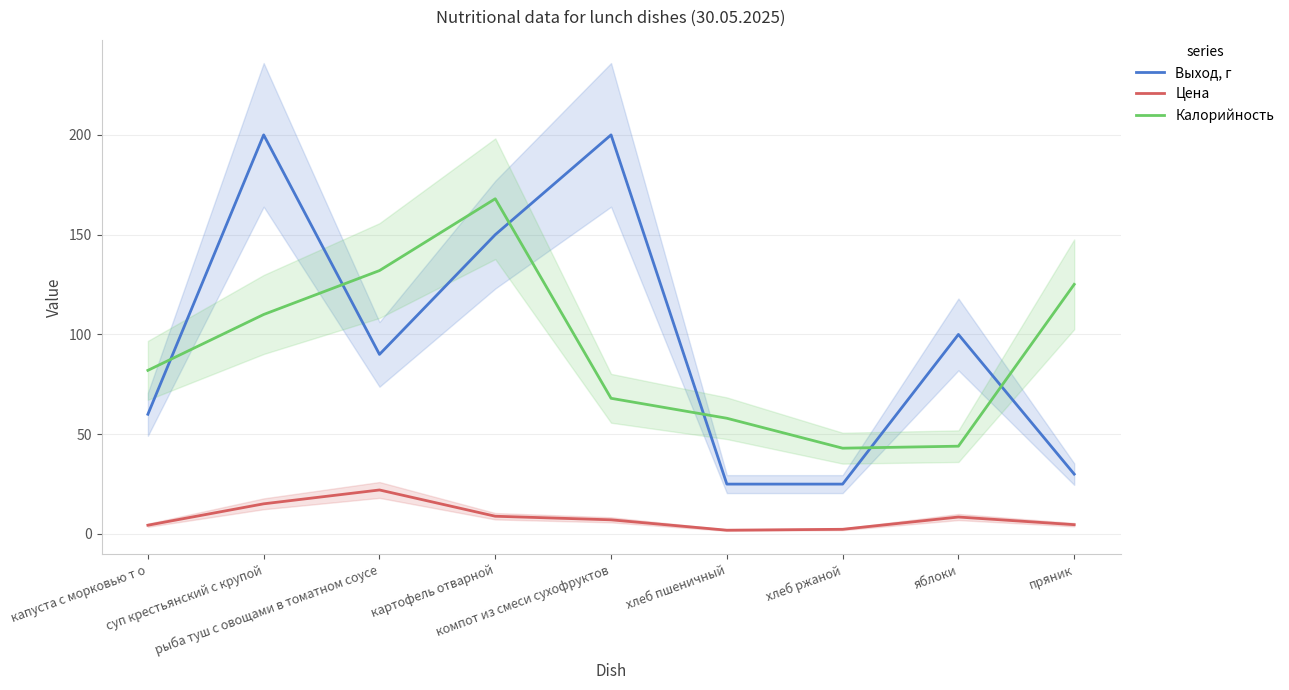

How many times do Калорийность and Выход, г cross each other?

6